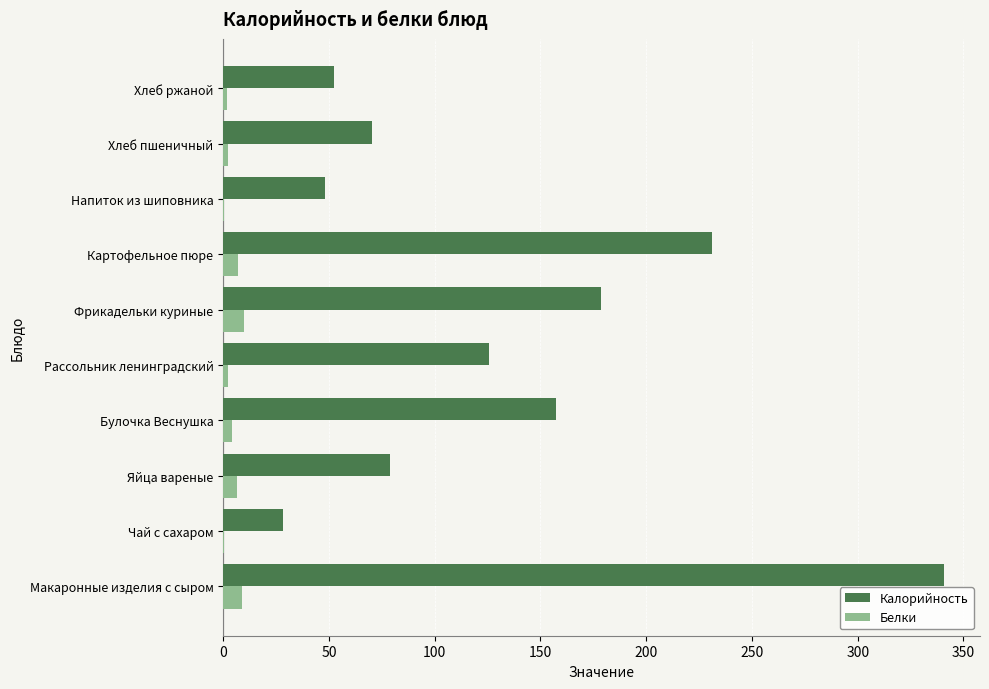

Which series has the largest total across all categories?

Калорийность